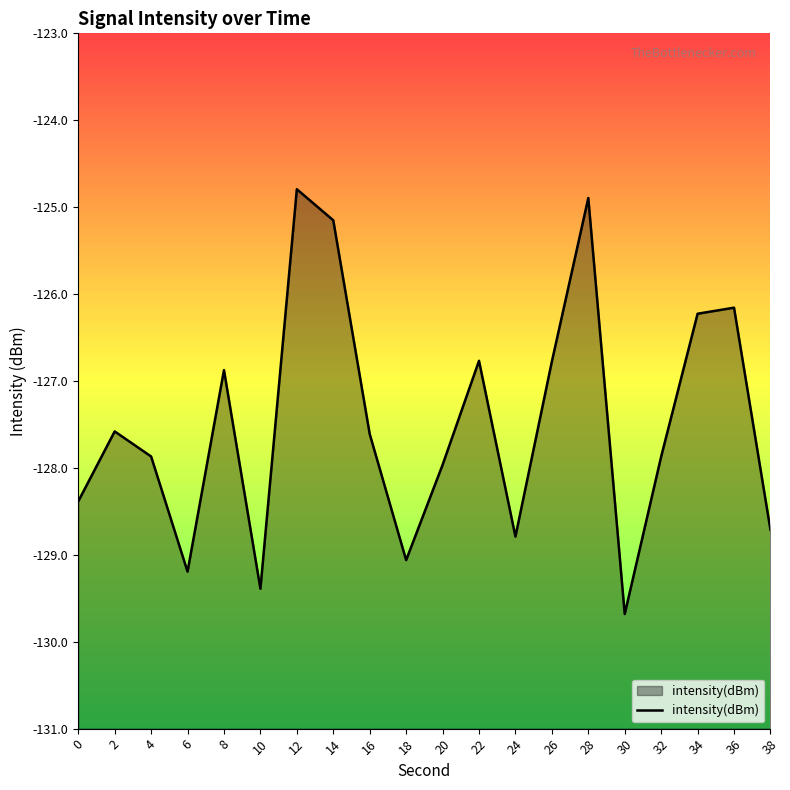

What is the difference between the values at 6 and 2?

1.6